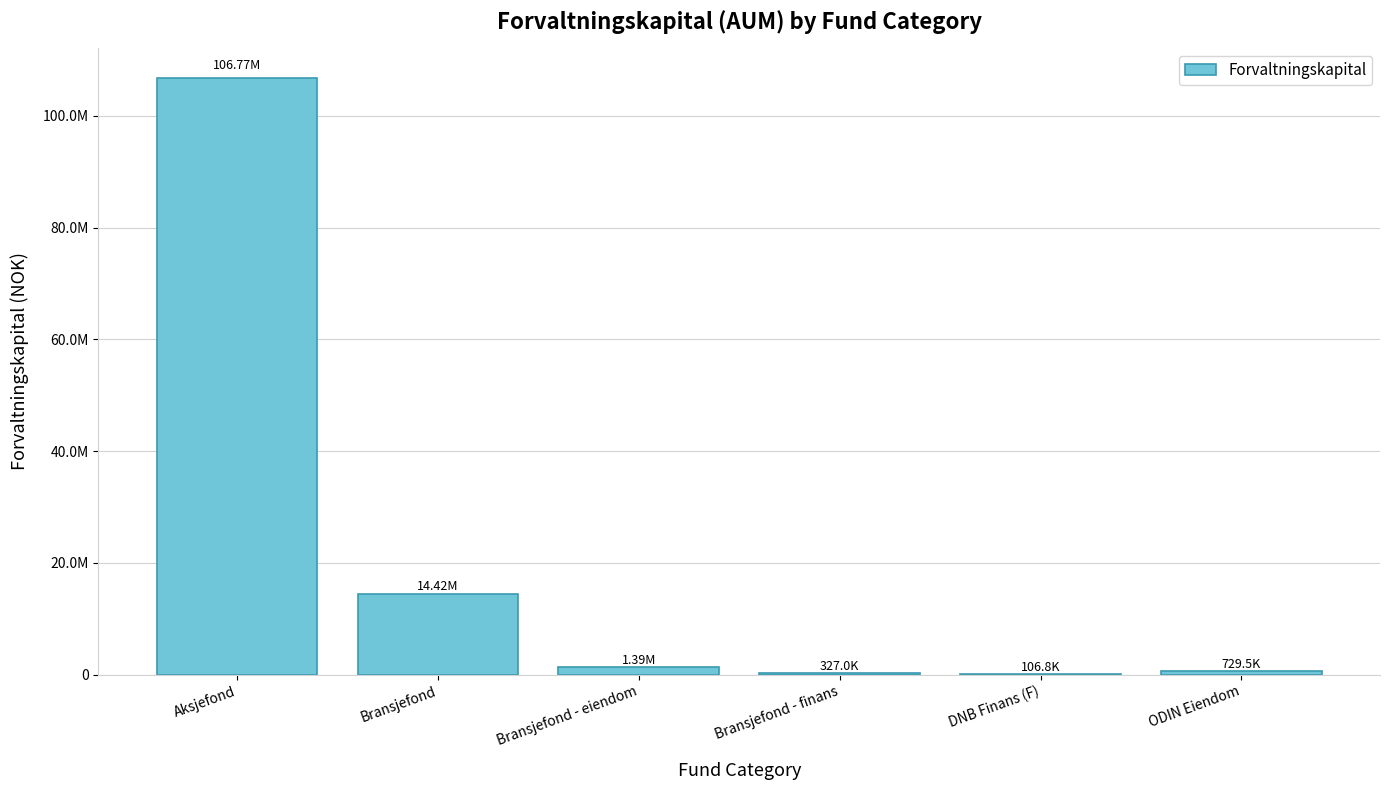

What is the ratio of the value at Bransjefond - finans to the value at Bransjefond - eiendom?

0.2